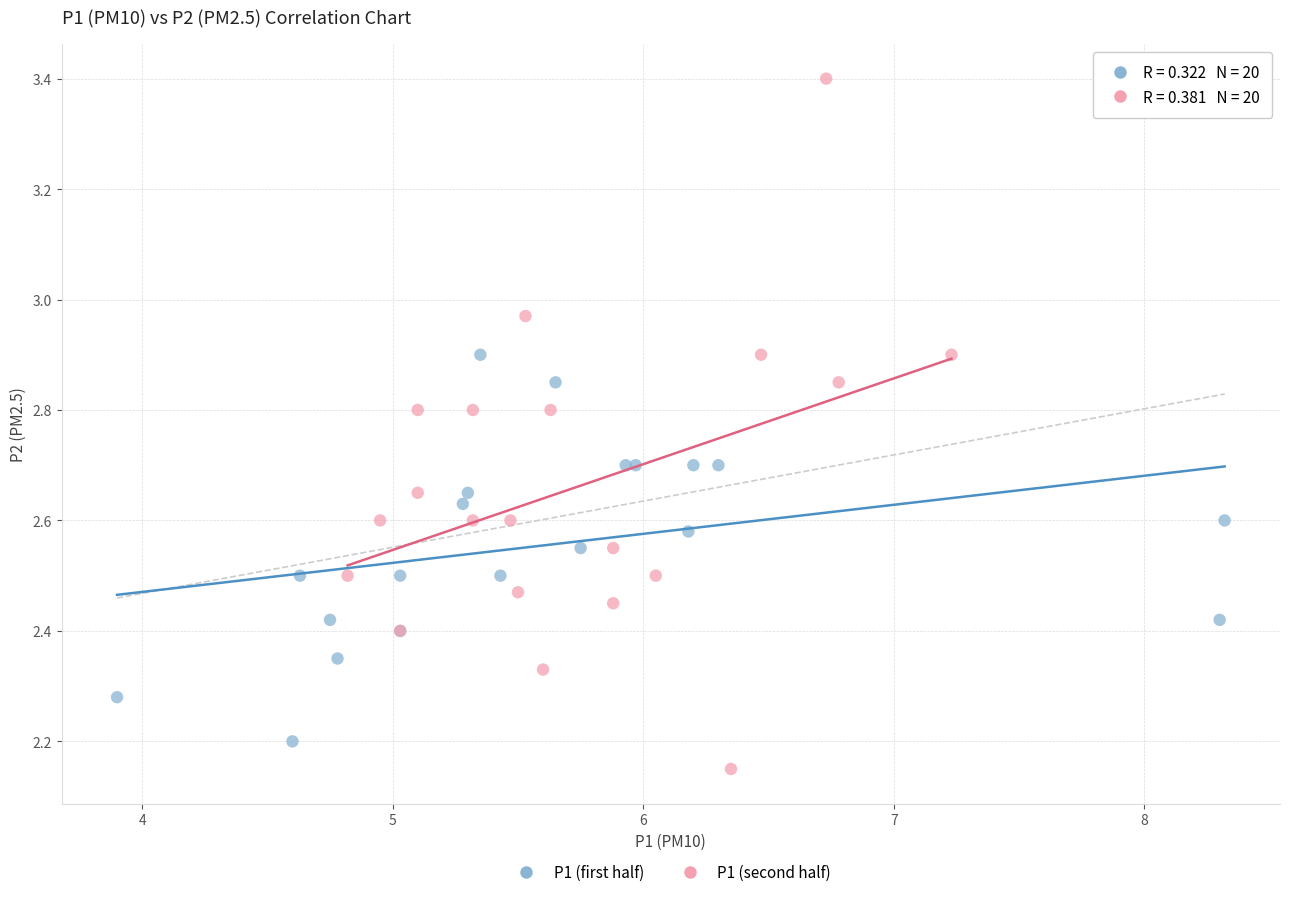

What are all the series names shown in the legend?

P1 (first half), P1 (second half)